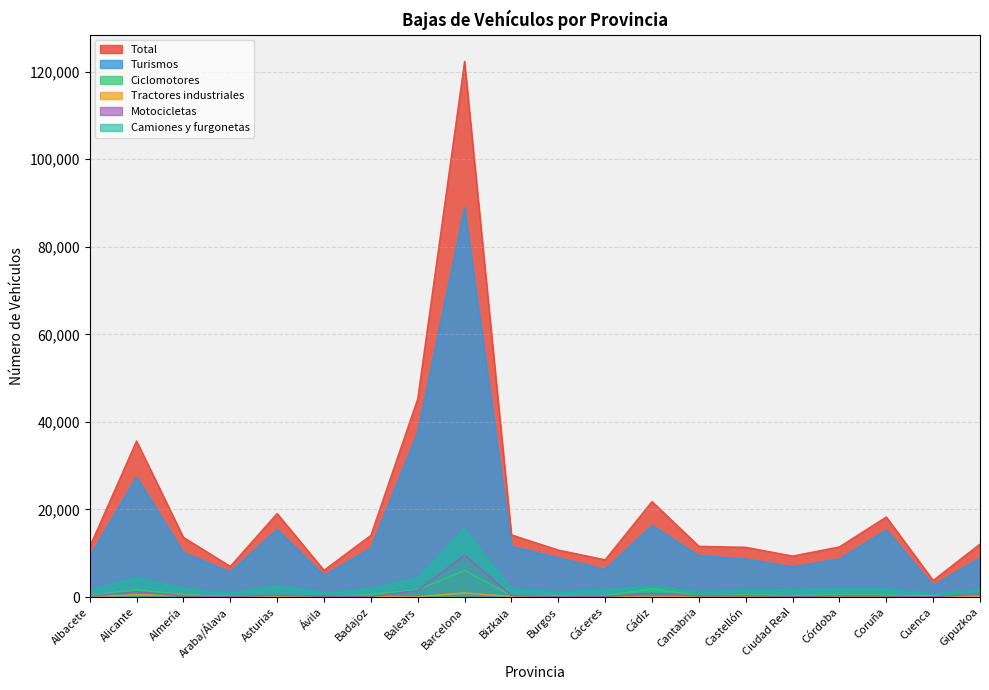

Does the chart display data point markers on the line(s)?

No